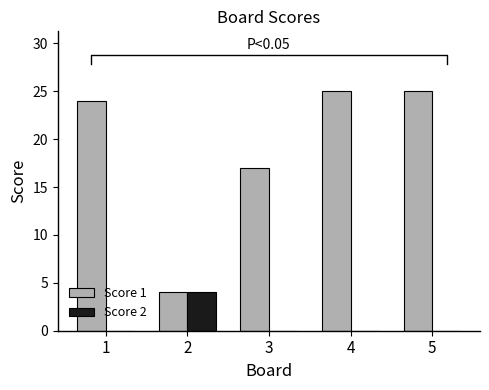

The Score 2 series shows 1 at 2. True or false?

False